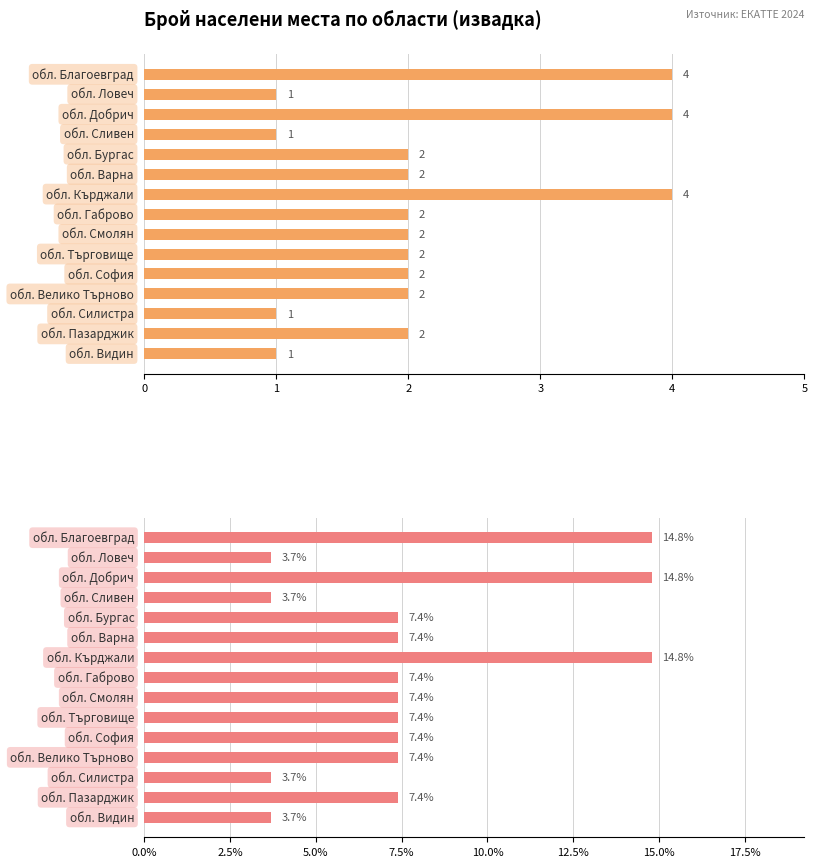

What is the value of the Брой записи bar at the 6th from the left?

2.0